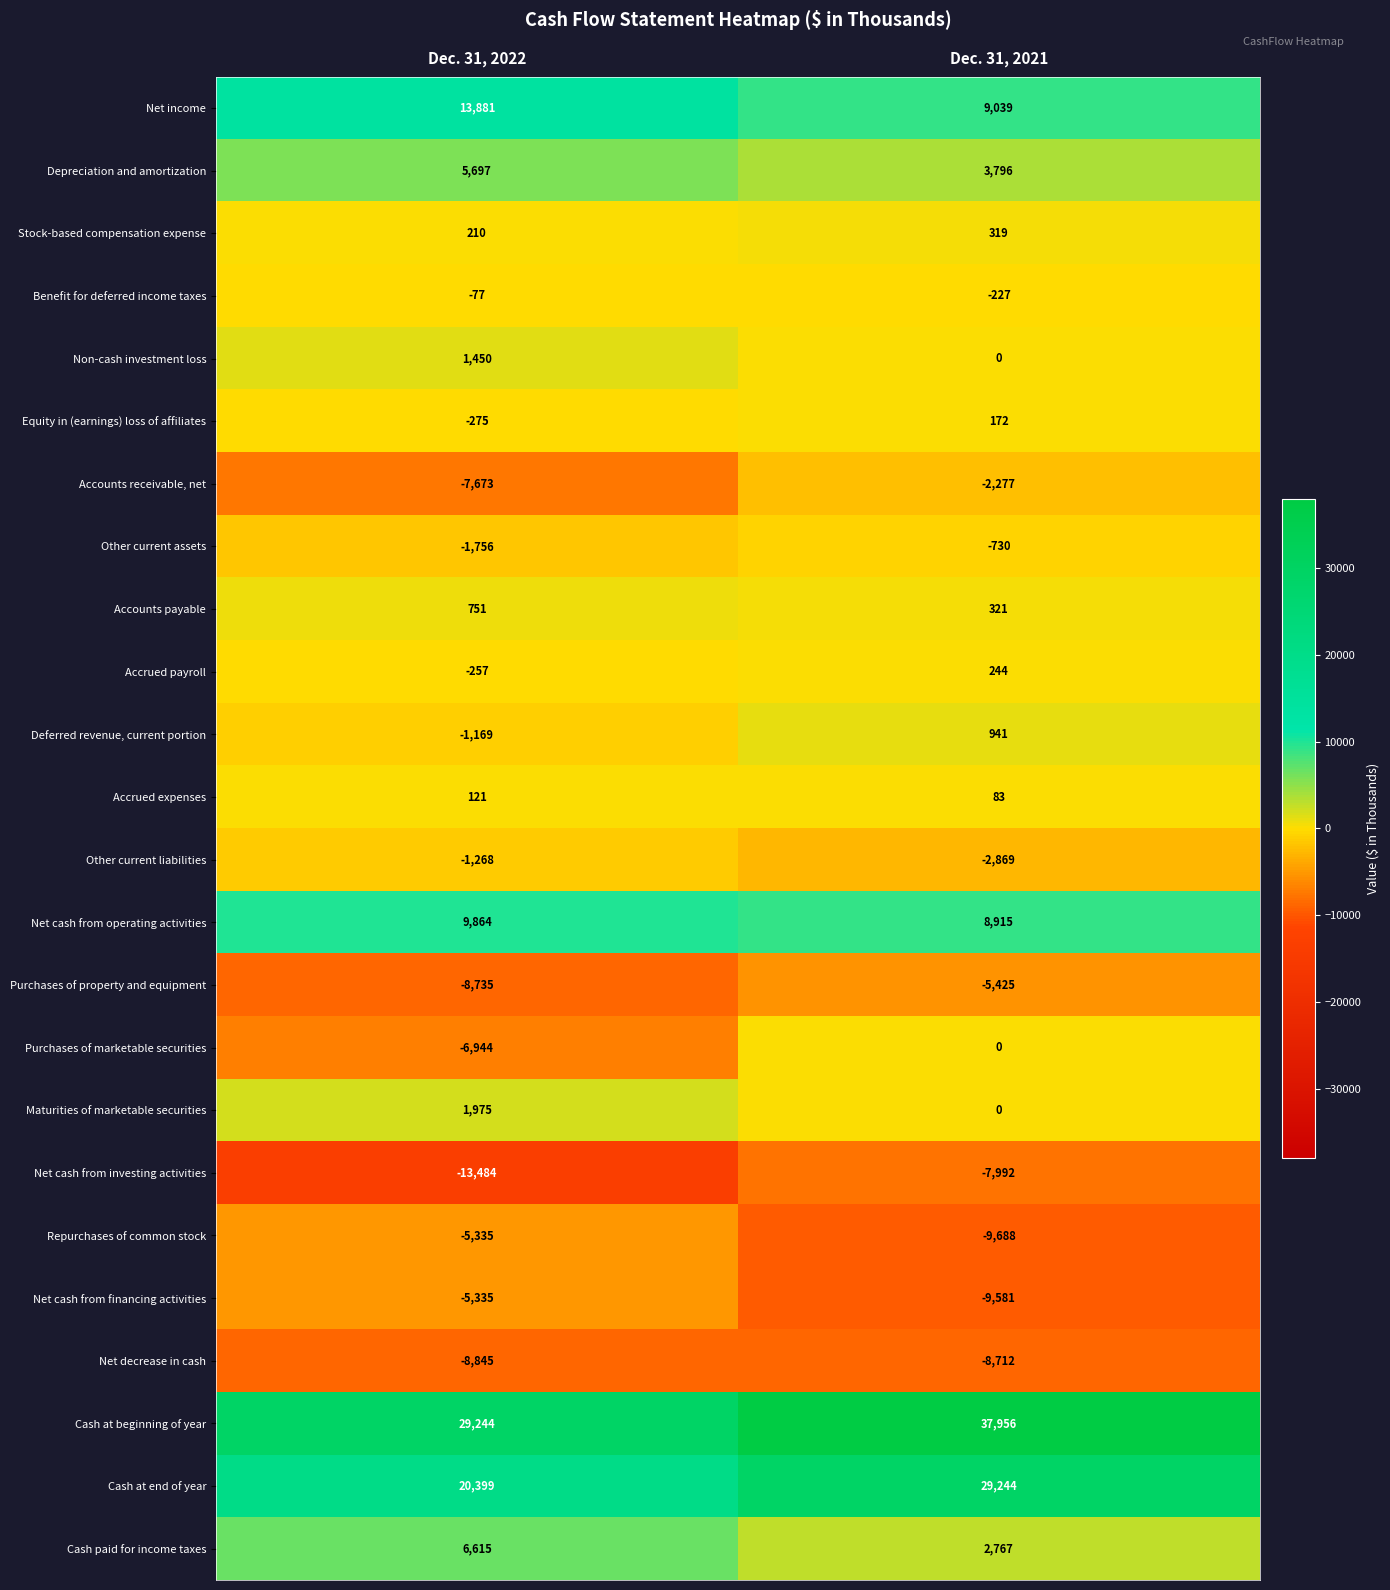

The Repurchases of common stock series shows -5335 at Dec. 31, 2022. True or false?

True